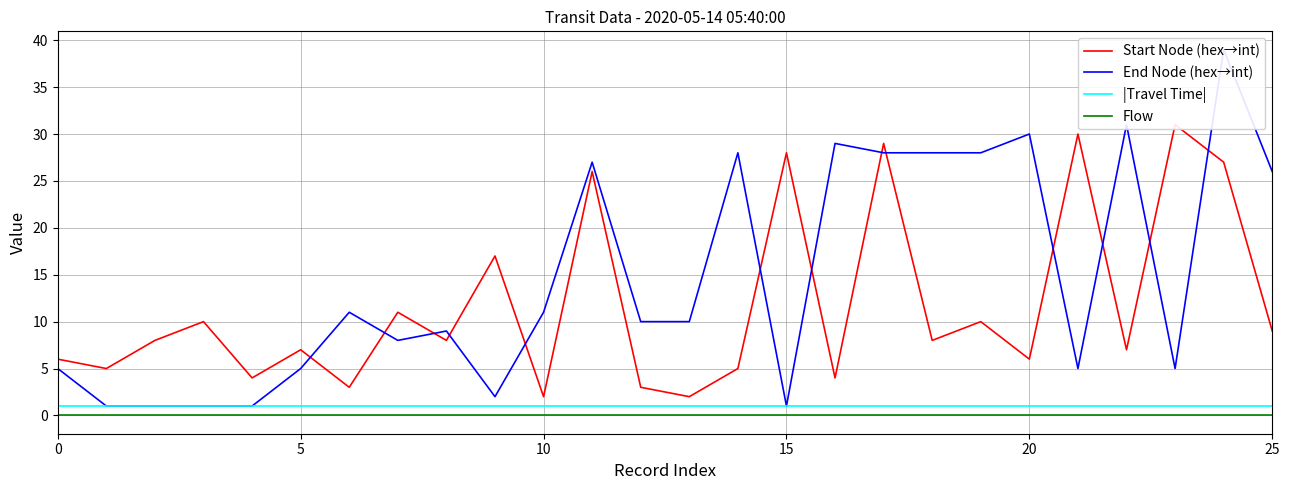

Is the value of |Travel Time| at 19 greater than the value of Start Node (hex→int) at 19?

No